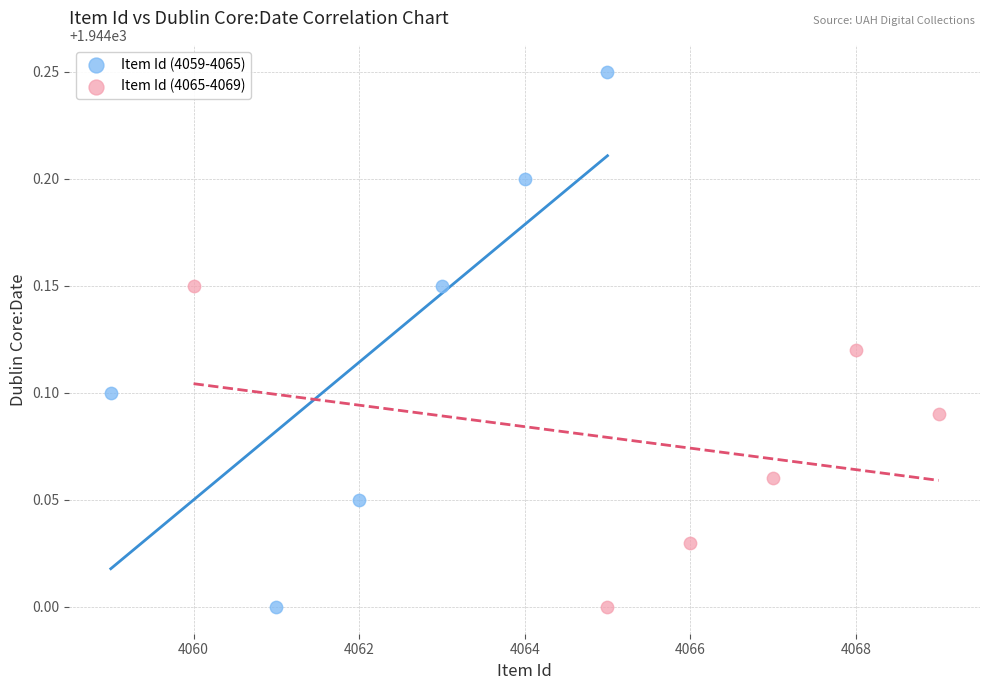

Which series contains the highest Y value?

Item Id (4059-4065)